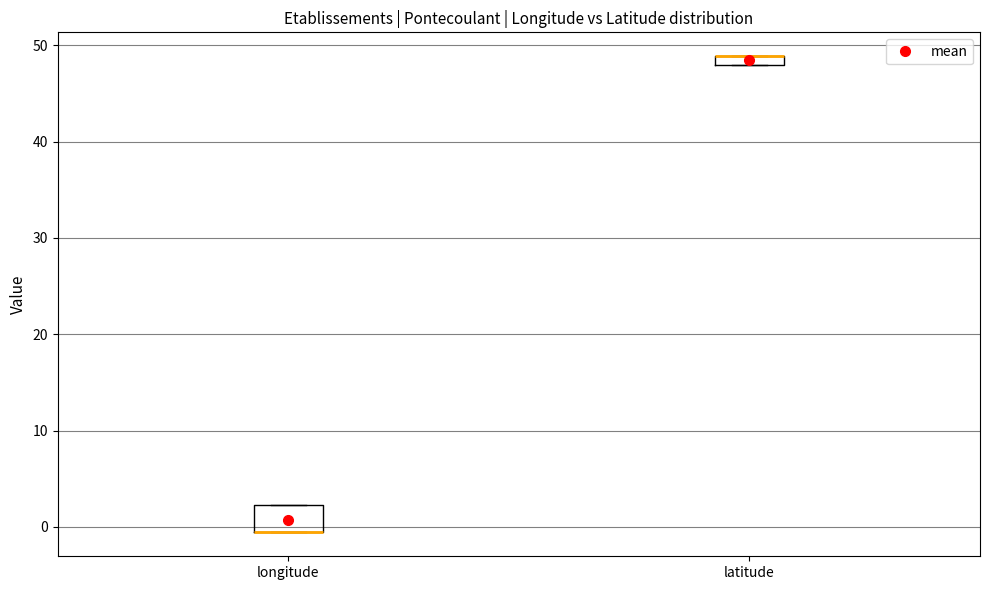

Which box is the tallest, from its lower edge to its upper edge?

longitude